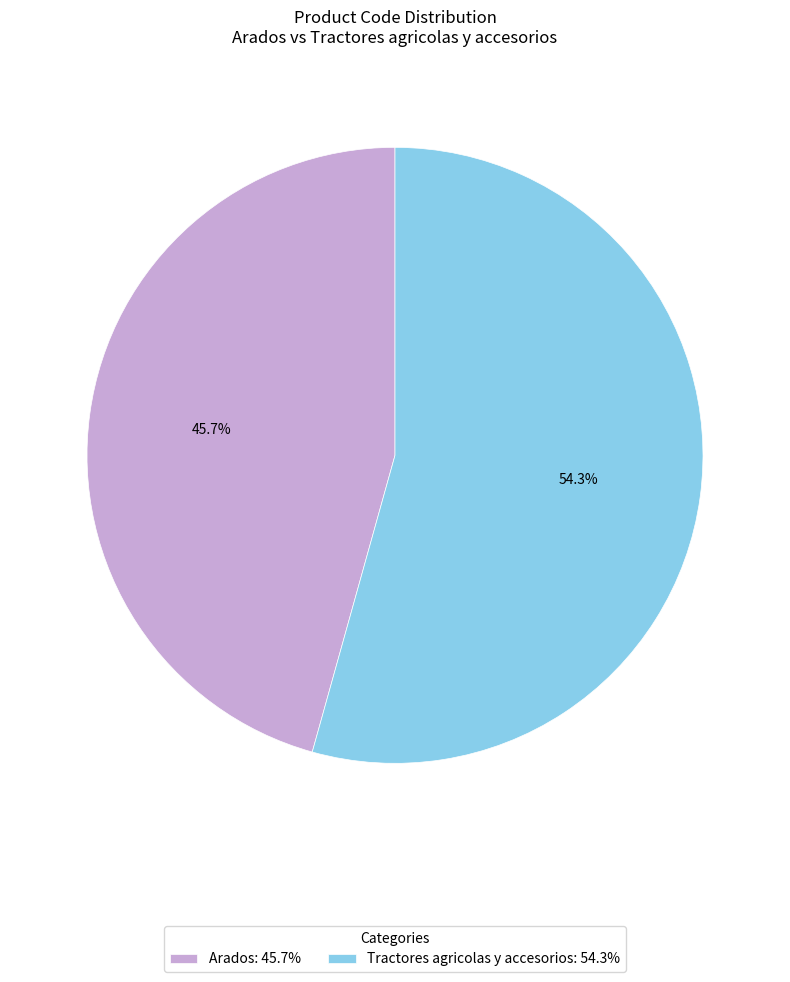

How many segments does this pie chart have?

2